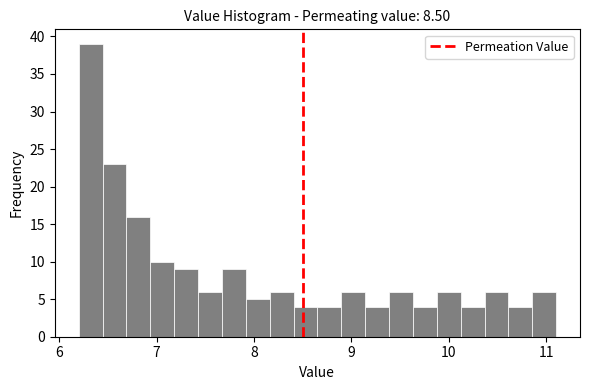

Read against the x-axis, roughly where is the centre of the tallest bar?

6.3